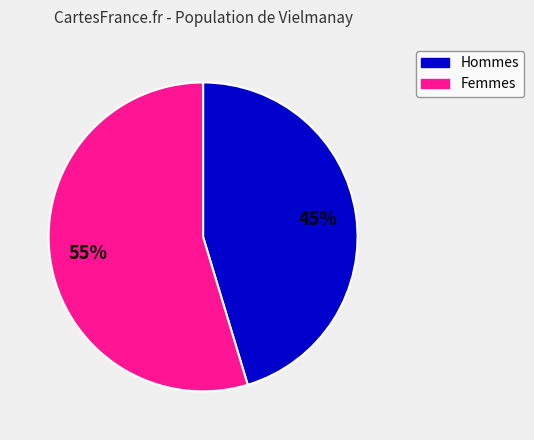

To the nearest percent, what is the average slice percentage?

50%